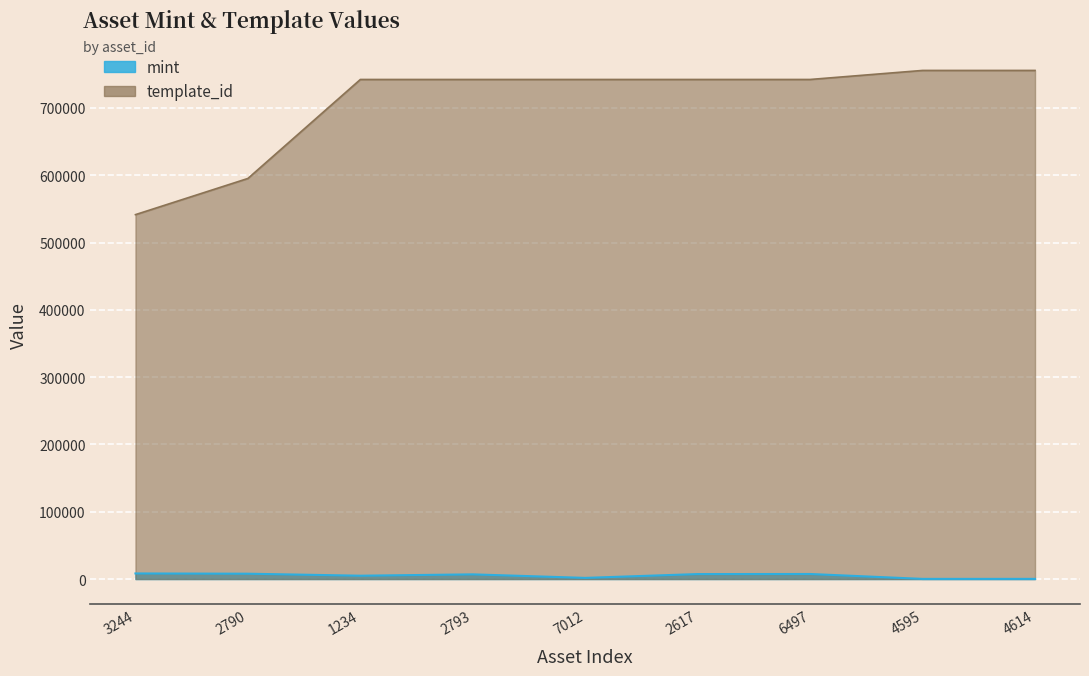

Is it true that template_id equals 755749 at 4595?

True